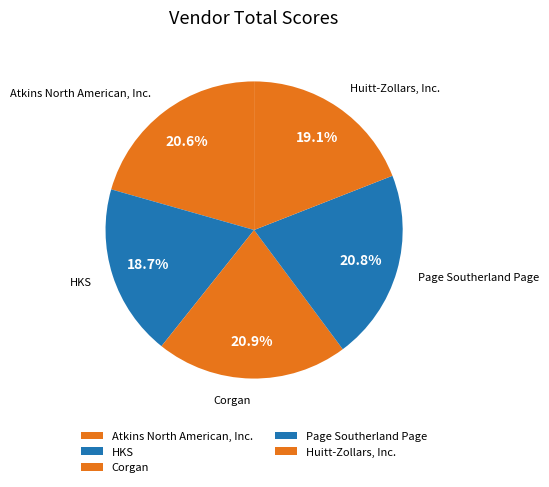

Does any single category account for the majority?

No